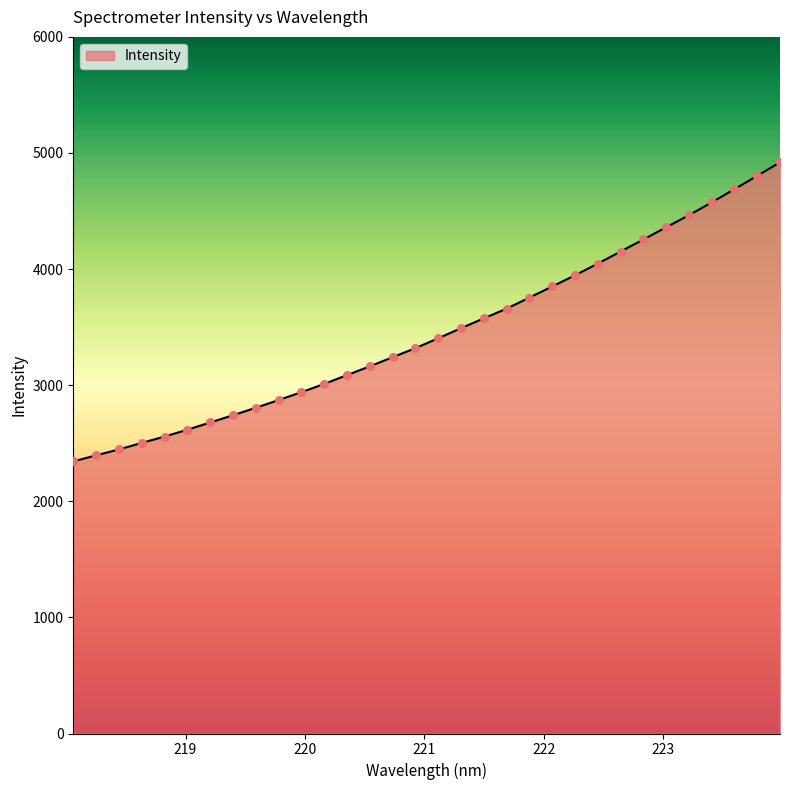

What is the smallest value displayed?

2343.5